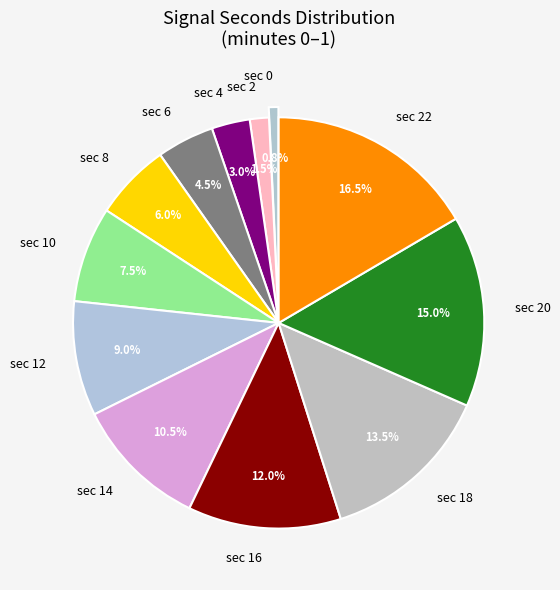

Approximately how many times larger is the value at sec 22 compared to sec 18?

1.2